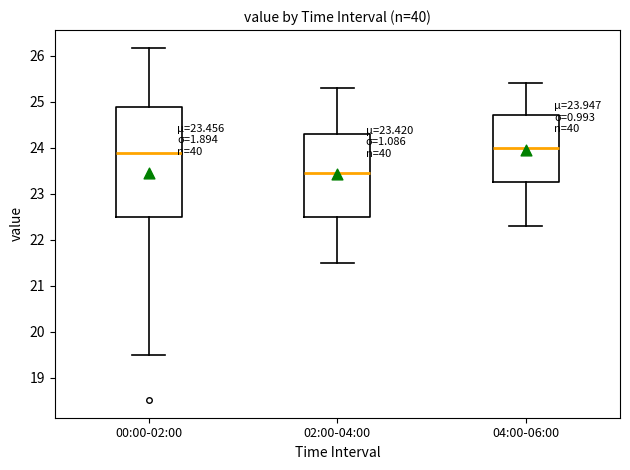

Which box's median line is the lowest?

02:00-04:00